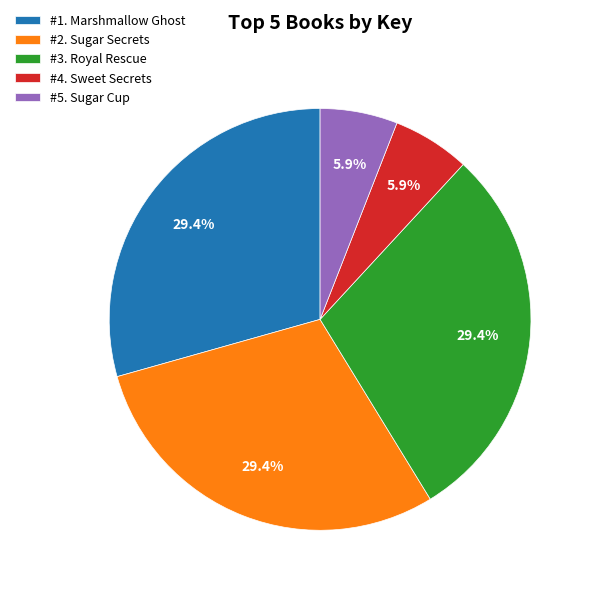

Which has a higher value, #4. Sweet Secrets or #3. Royal Rescue?

#3. Royal Rescue